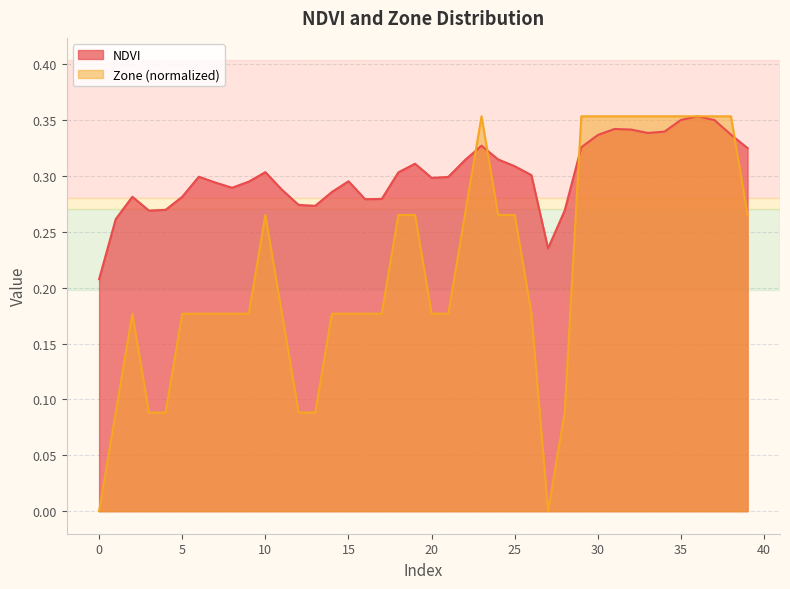

Between 5 and 32, which series saw the biggest shift?

Zone